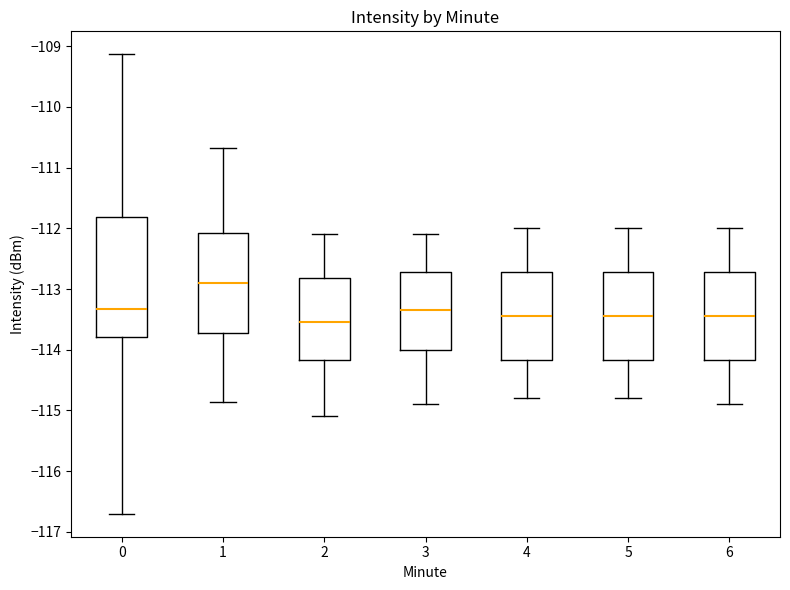

Comparing the boxes themselves (not the whiskers), which one is the tallest?

0